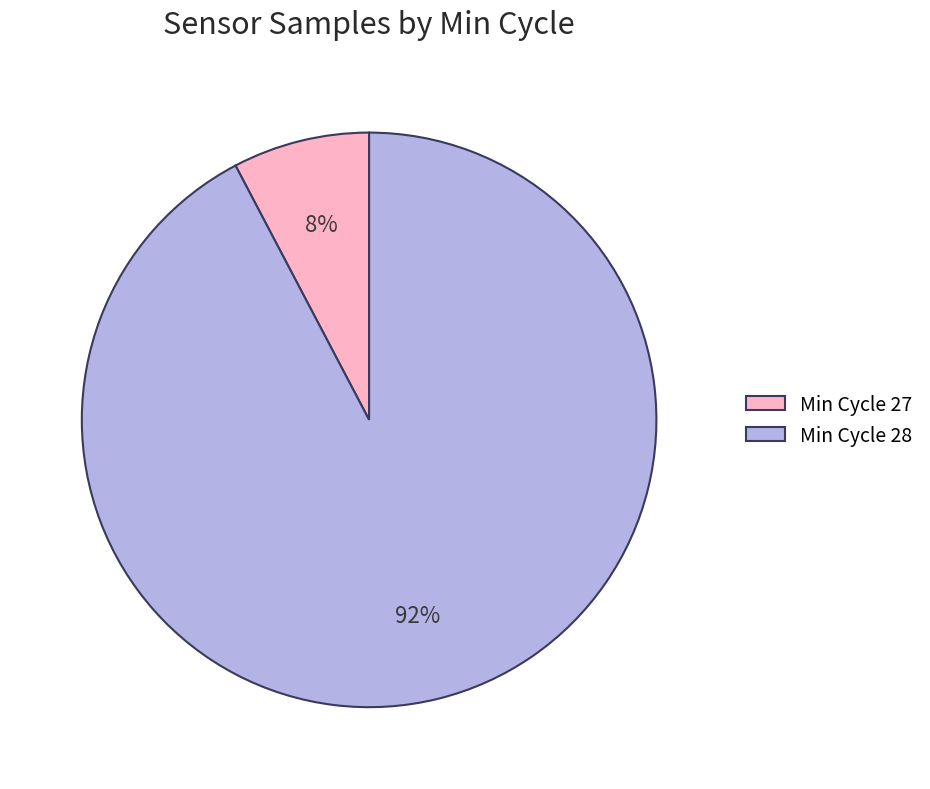

What is the majority slice?

Min Cycle 28